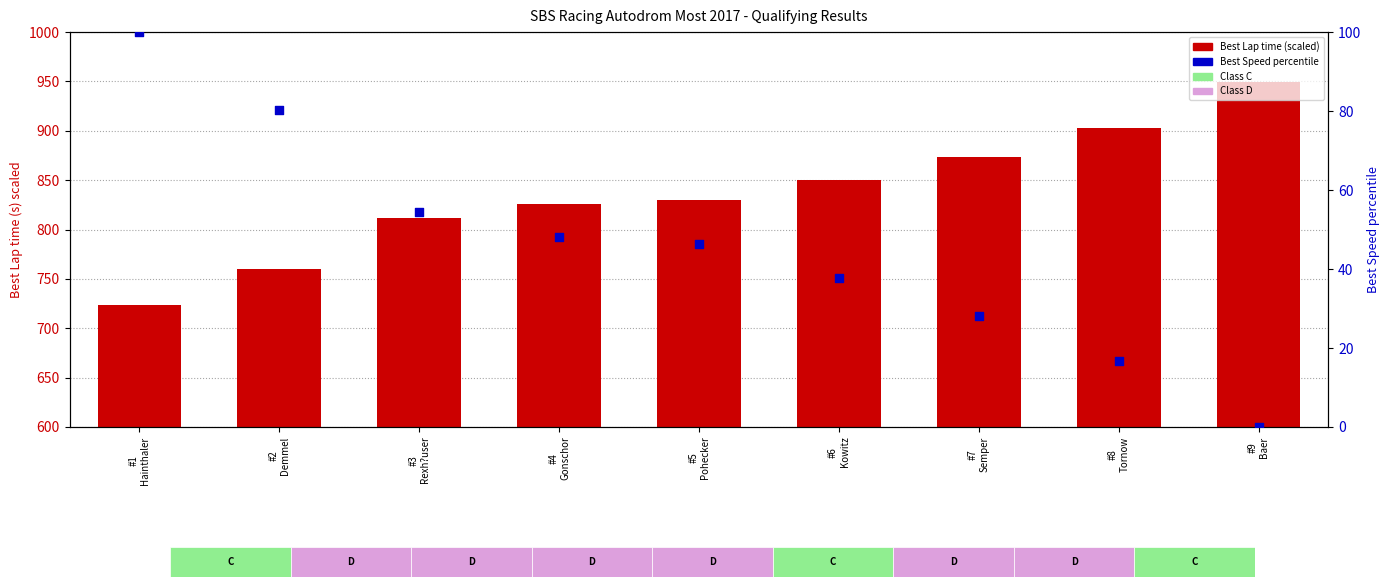

Which series has the largest total across all categories?

Best Lap time (scaled)